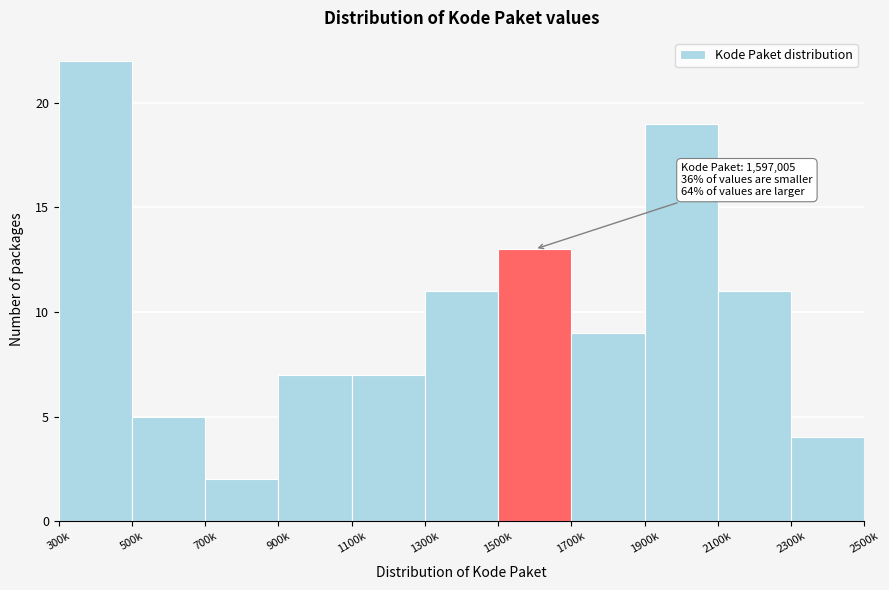

Reading left to right, list all the values displayed in this chart.

22	5	2	7	7	11	13	9	19	11	4